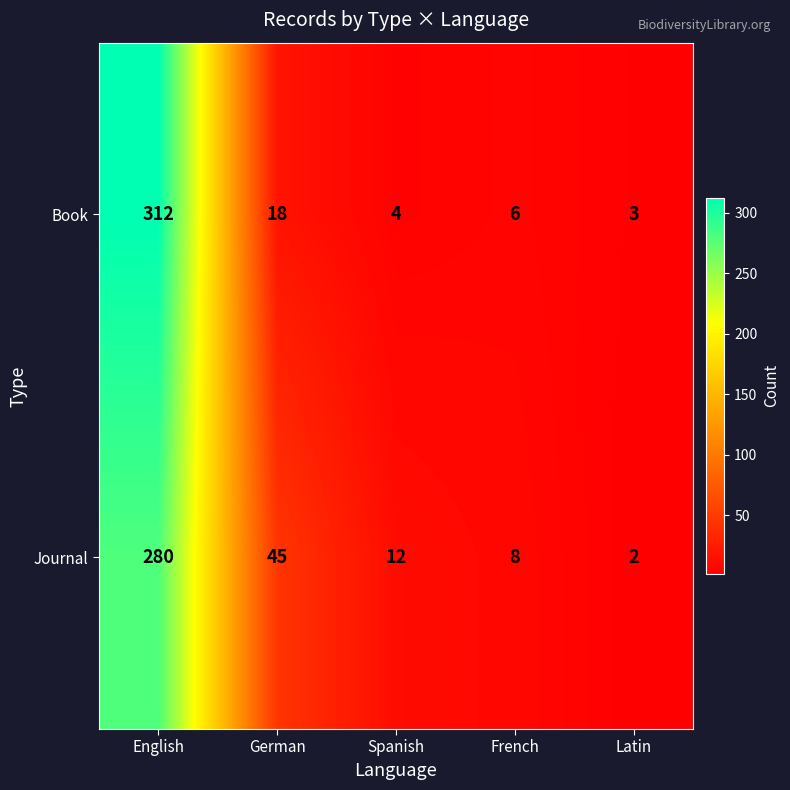

What is the total value across all series at French?

14